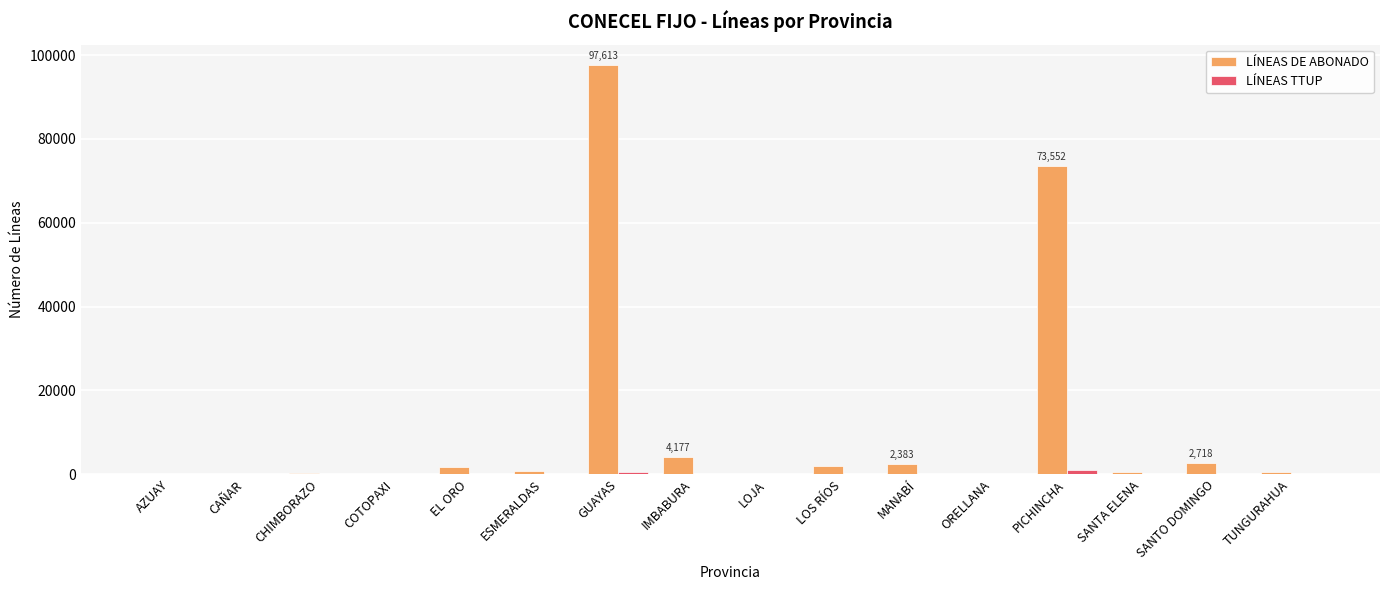

Which series has the largest total across all categories?

LÍNEAS DE ABONADO